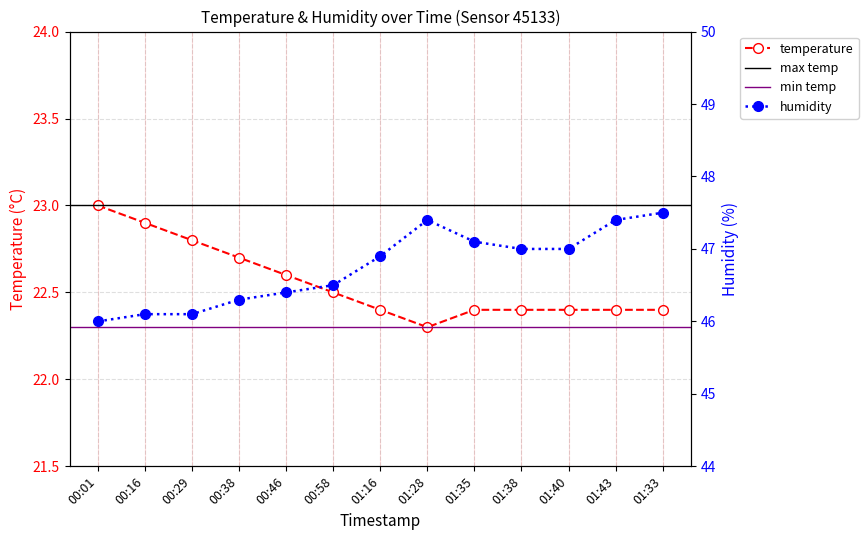

What is the difference between the highest and lowest values at 01:16?

24.5